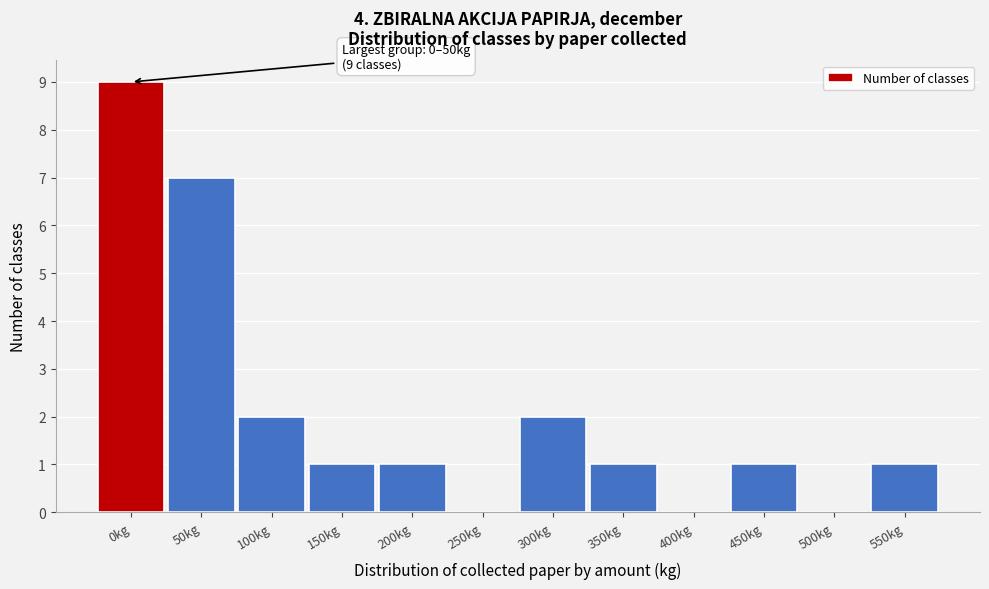

Reading left to right, list all the values displayed in this chart.

0kg=9	50kg=7	100kg=2	150kg=1	200kg=1	250kg=0	300kg=2	350kg=1	400kg=0	450kg=1	500kg=0	550kg=1